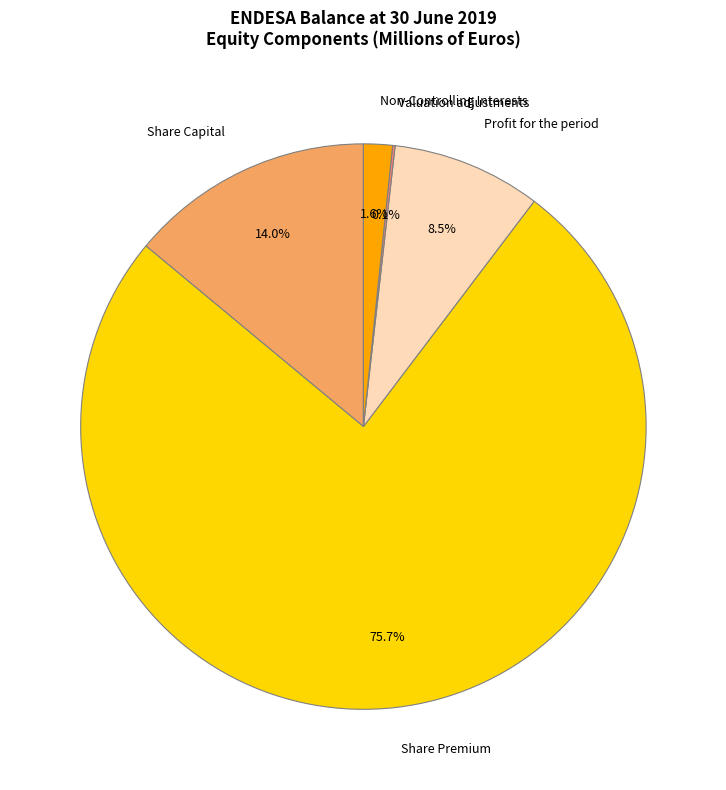

Between Non-Controlling Interests and Profit for the period, which is larger?

Profit for the period